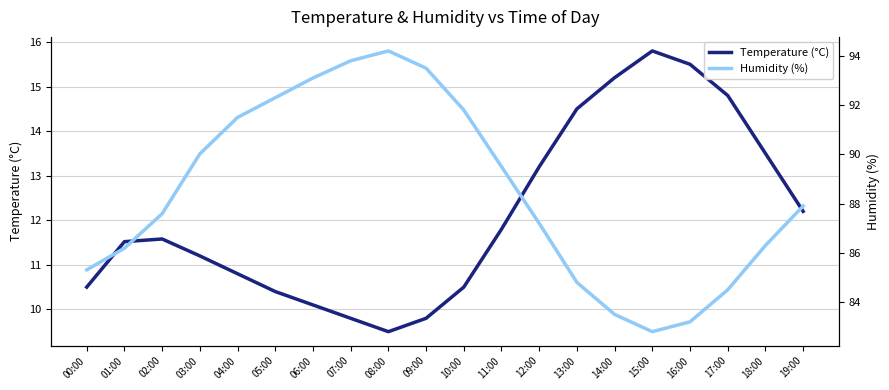

Is this an area chart (filled region under the line)?

No